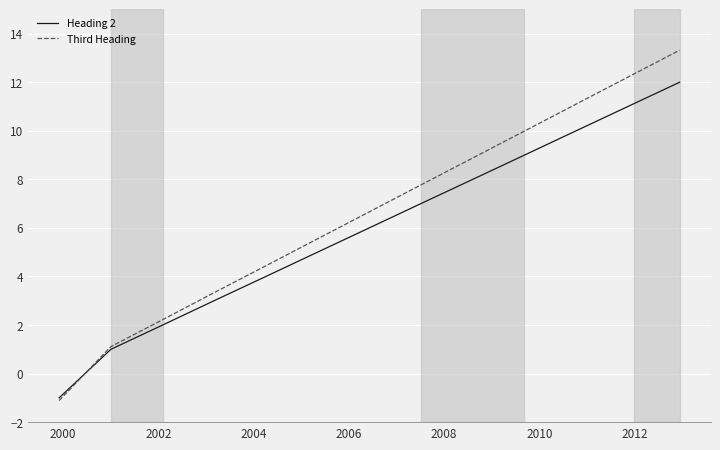

What is the smallest value displayed?

-1.1